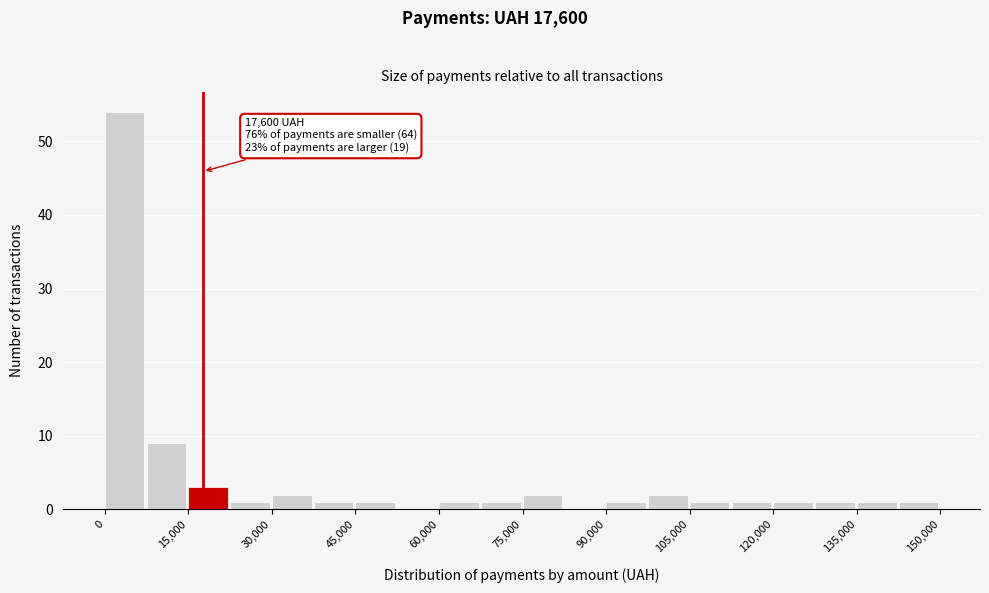

Read against the x-axis, roughly where is the centre of the tallest bar?

4000